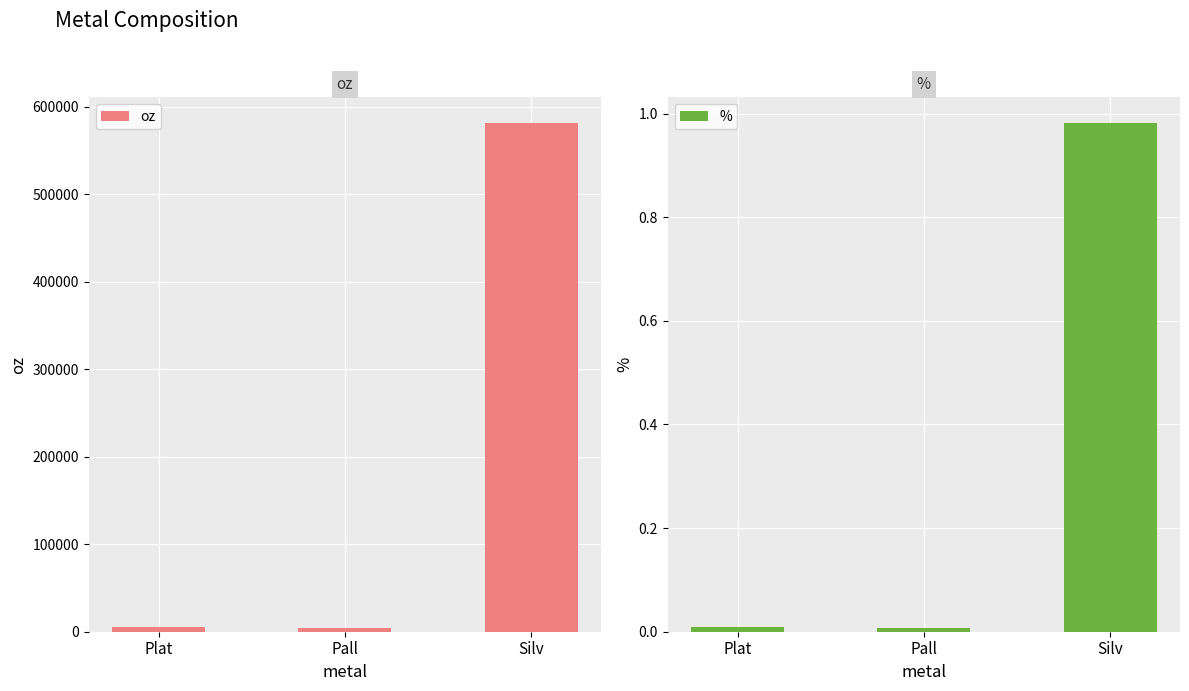

Which series has the largest total across all categories?

oz